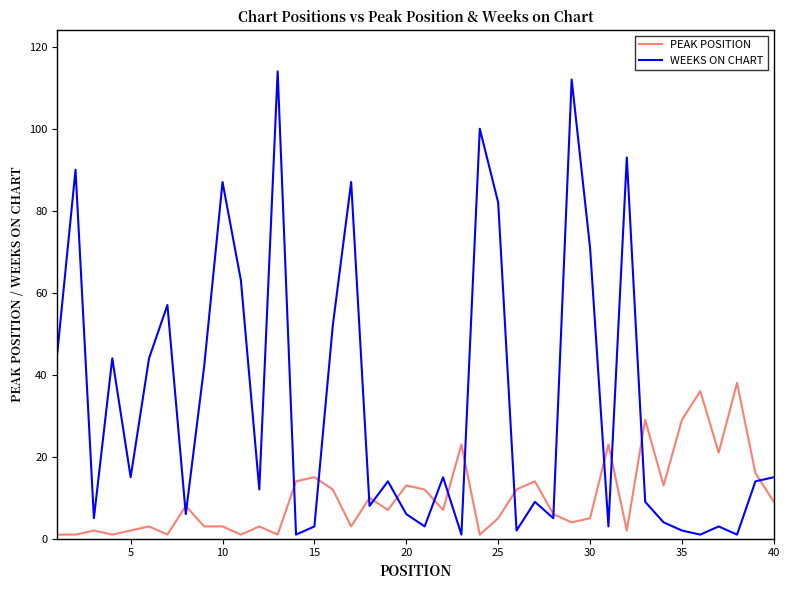

Which series has the largest total across all categories?

WEEKS ON CHART